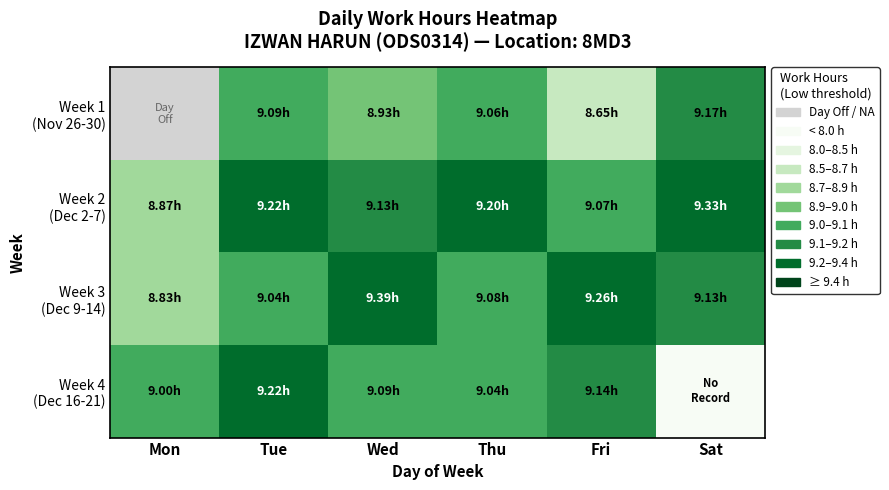

Which category has the highest value in the Week 4 (Dec 16-21) series?

Tue